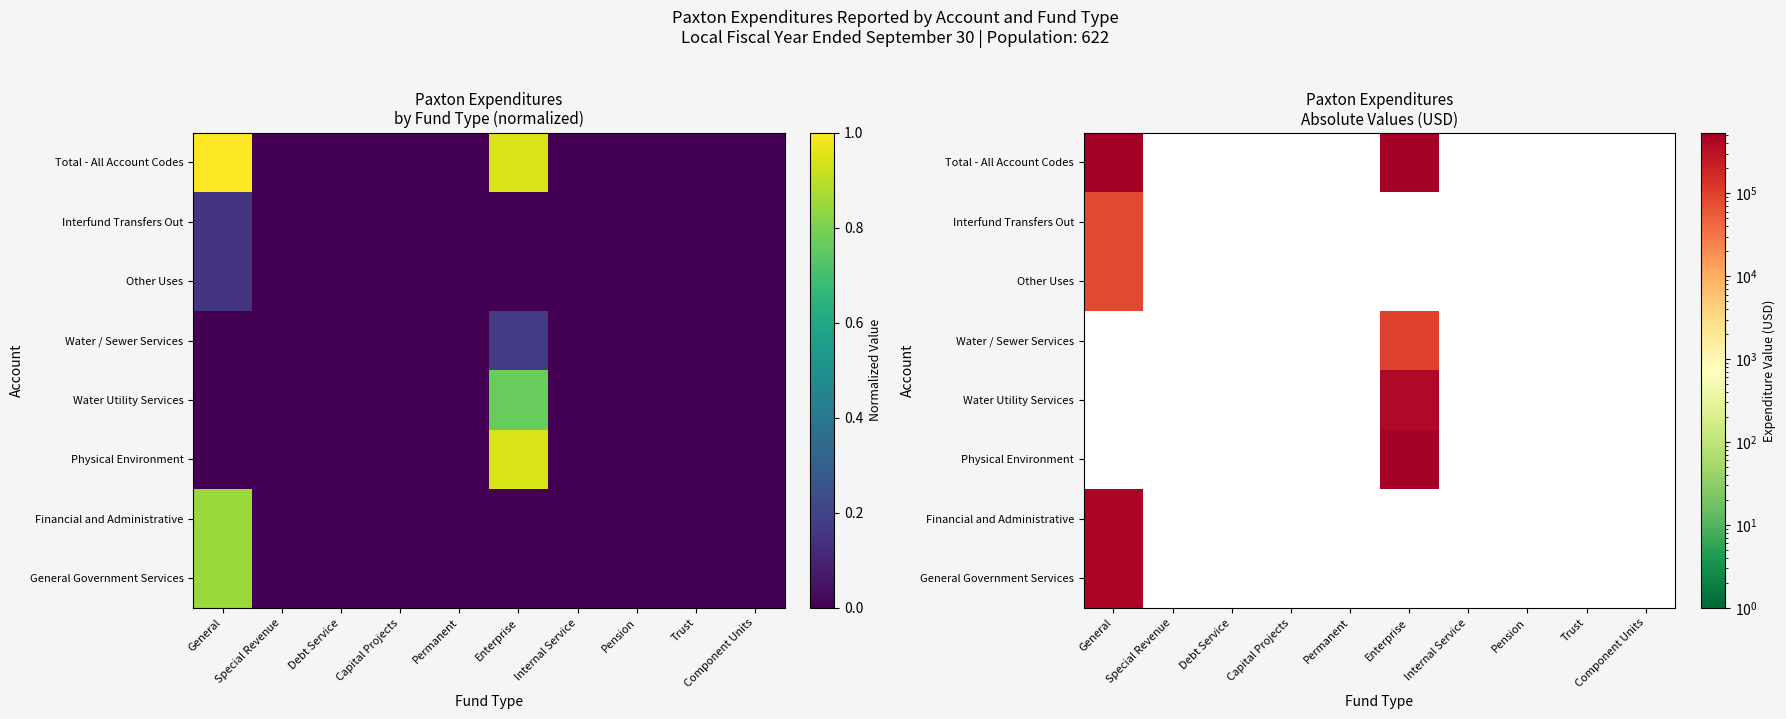

Count the number of data series in this chart.

8